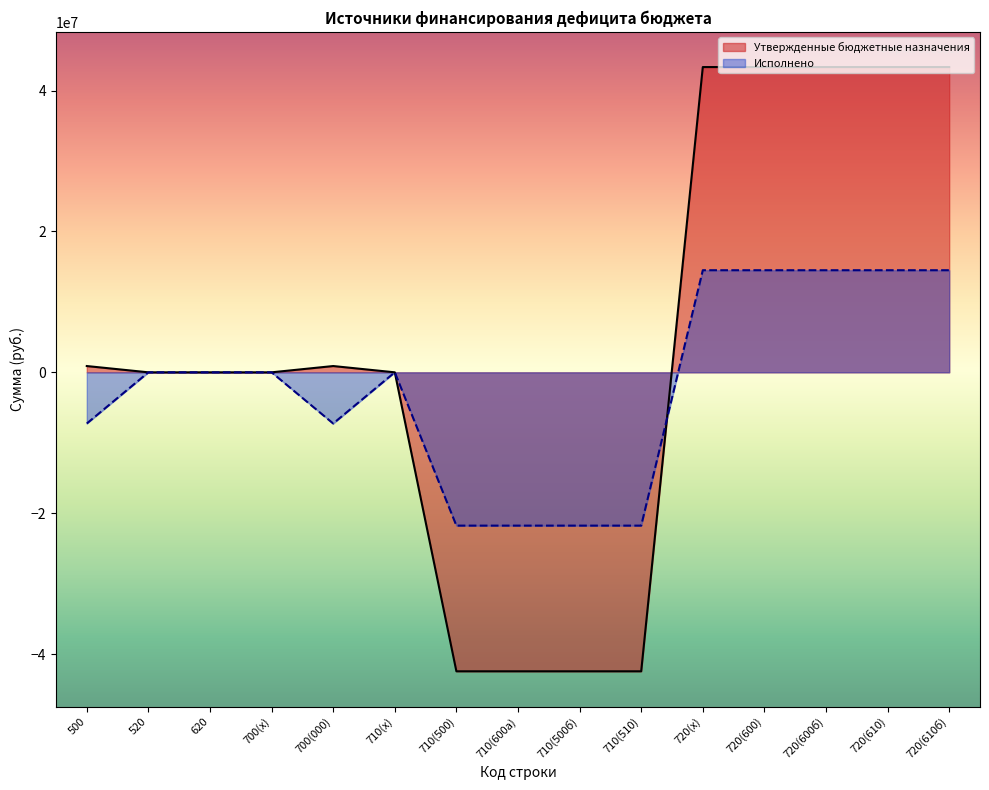

How many lines are shown in the chart?

2